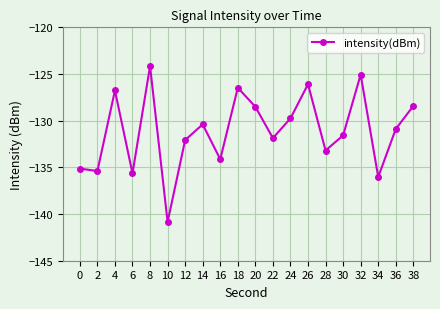

What is the minimum value shown in the chart?

-140.9